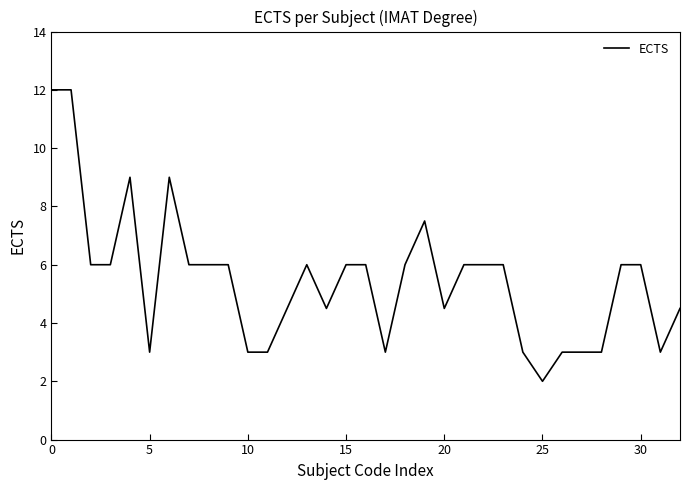

What is the smallest value displayed?

2.0